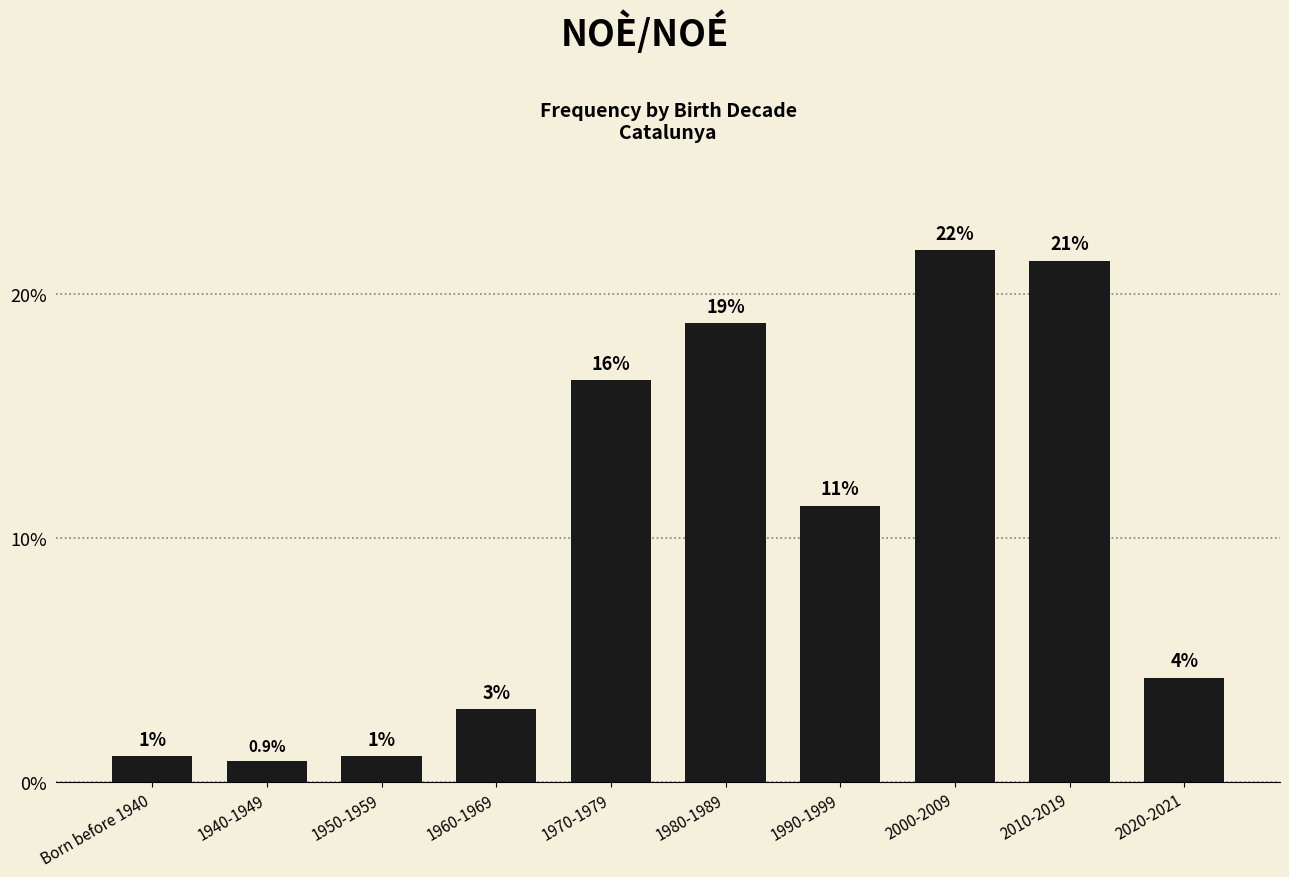

What is the smallest value displayed?

0.9